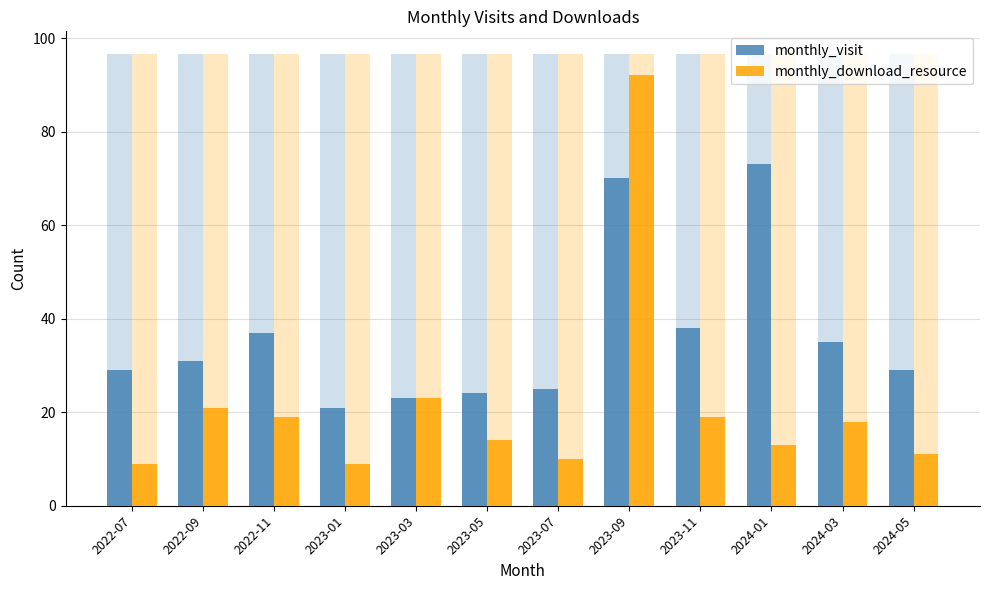

At 2022-09, list the series in order from largest to smallest.

monthly_visit, monthly_download_resource